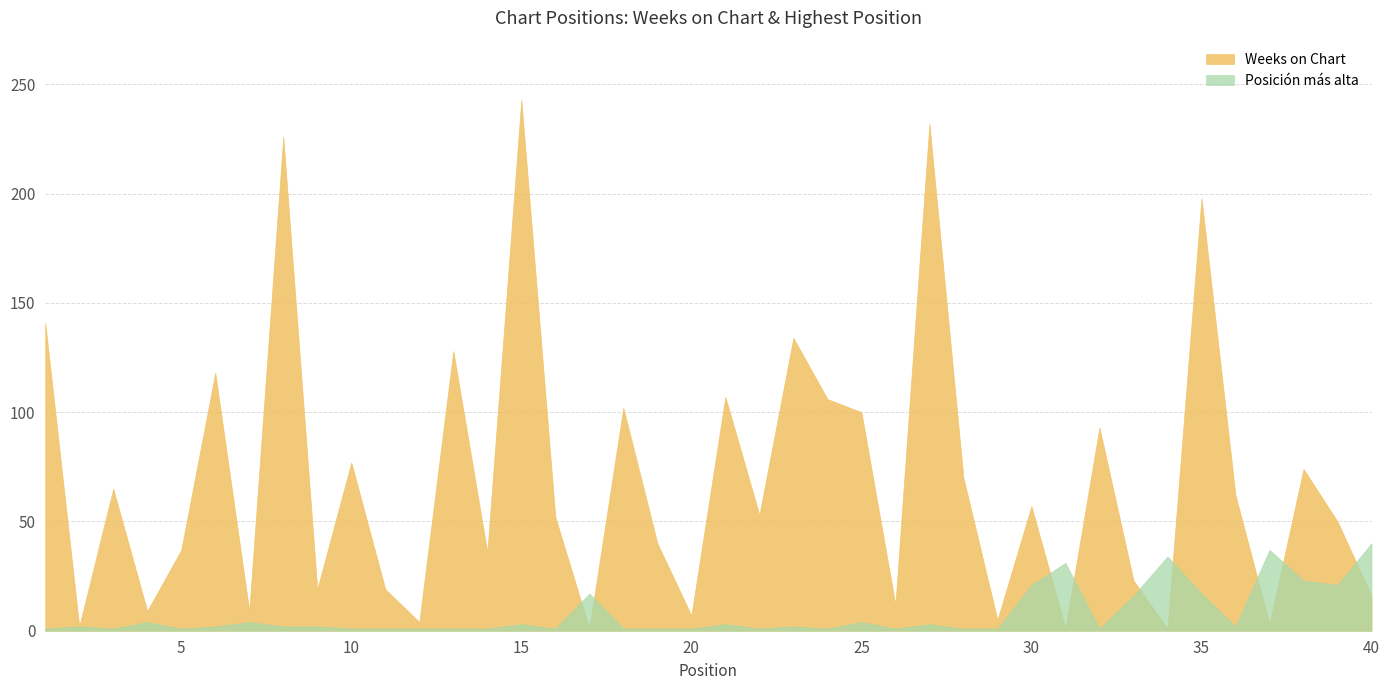

The Posicion mas alta series shows 4 at 4. True or false?

True